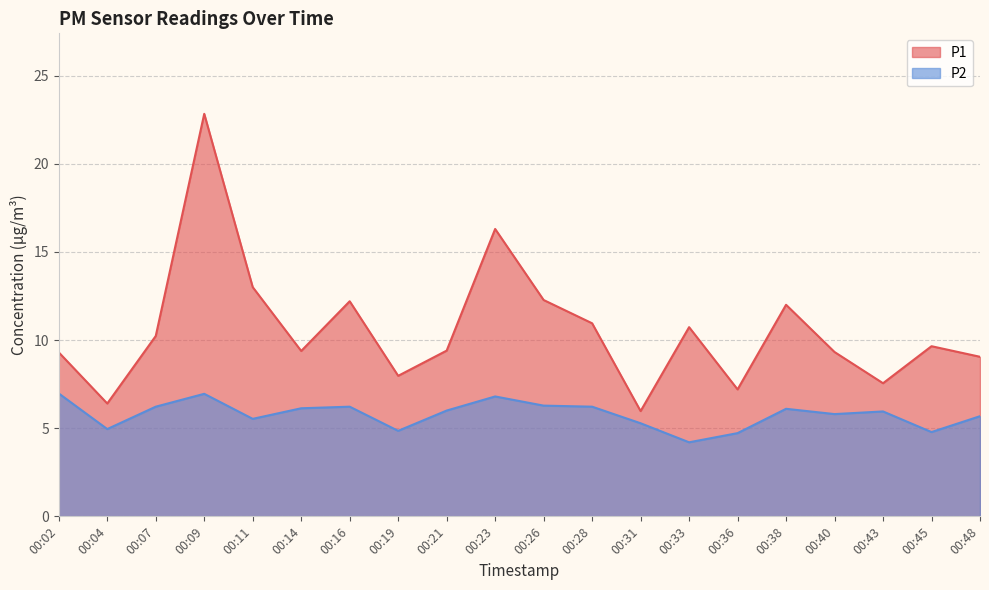

Reading left to right, extract all data points from this chart.

P1: 9.3	6.4	10.2	22.8	13.0	9.4	12.2	8.0	9.4	16.3	12.3	10.9	6.0	10.7	7.2	12.0	9.3	7.5	9.7	9.1
P2: 7.0	5.0	6.2	7.0	5.5	6.1	6.2	4.8	6.0	6.8	6.3	6.2	5.3	4.2	4.7	6.1	5.8	6.0	4.8	5.7